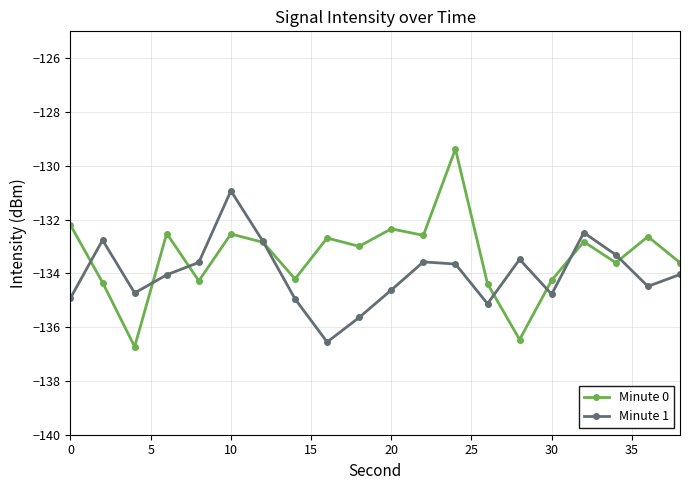

What is the highest value of the Minute 0 series?

-129.4